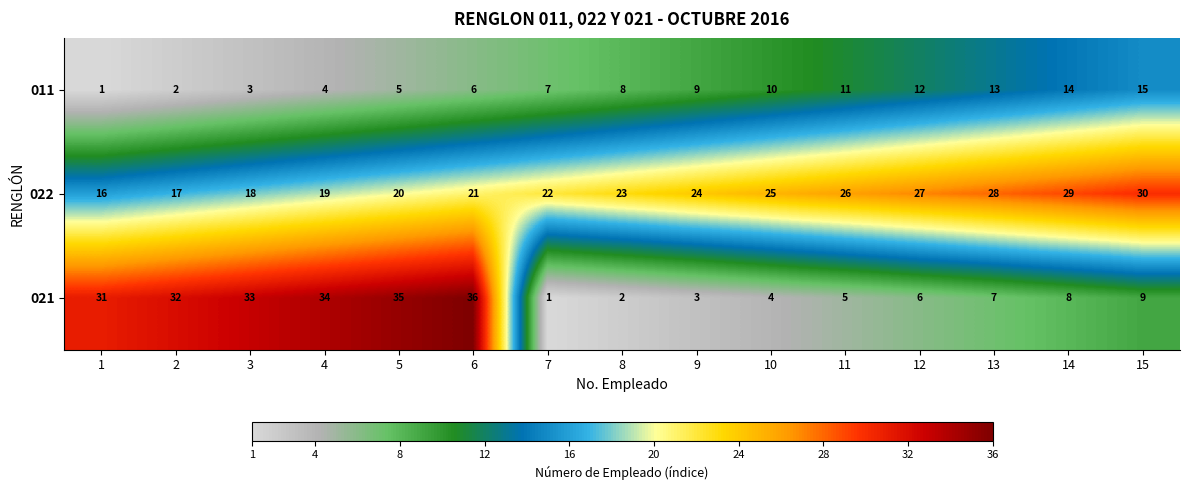

True or false: 021 has a value of 3 at 9.

True